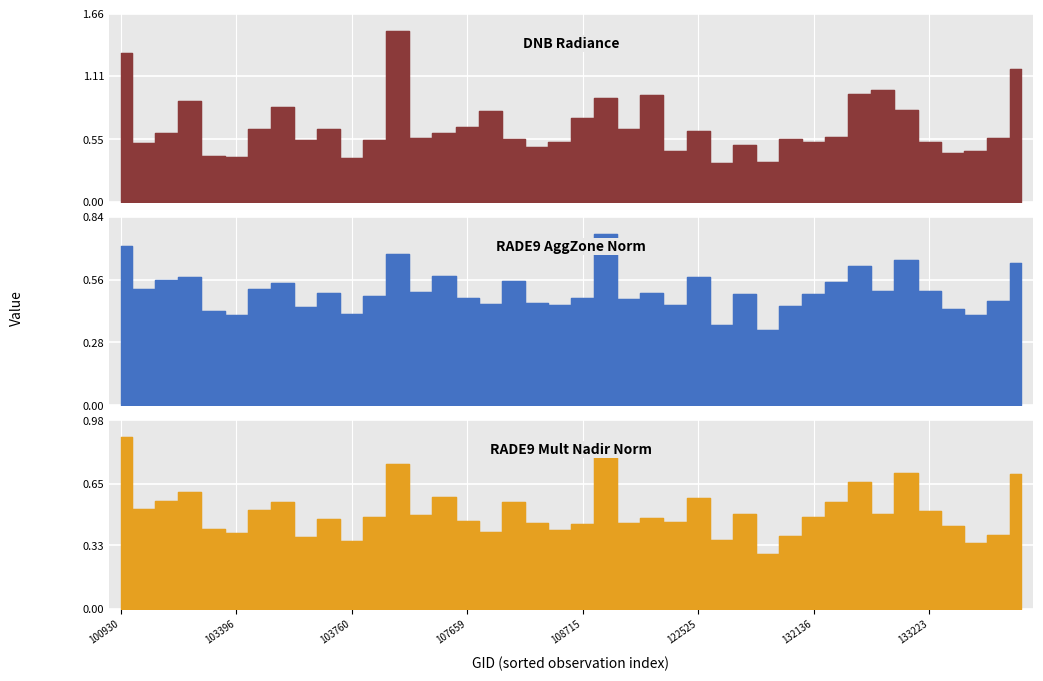

Between 14 and 18, which series saw the biggest shift?

rade9_mult_nadir_norm